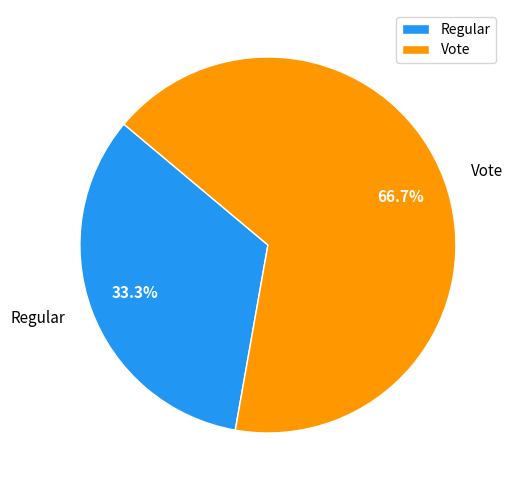

Do Regular and Vote together represent more than half of the pie?

Yes